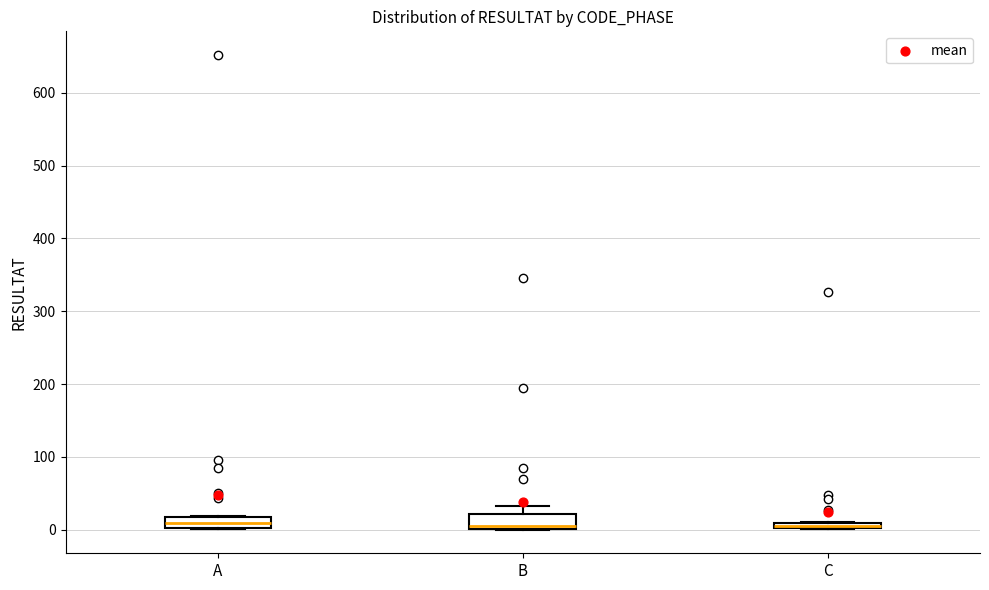

Where does the median line of the box for A sit on the y-axis? The values are not printed on the chart, so give them approximately, as read against the axis.

10